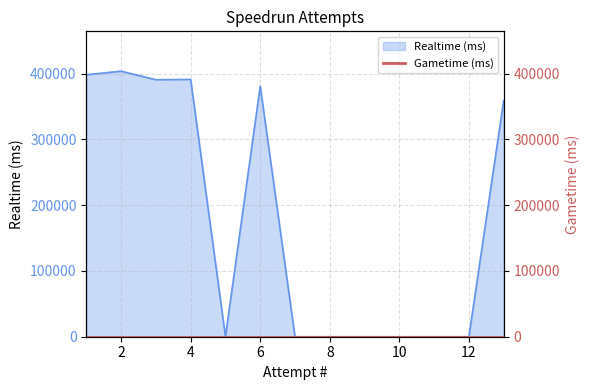

Reading right to left, transcribe all the data shown in this chart.

358801	0	0	0	0	0	0	381023	0	391014	390587	403585	398073